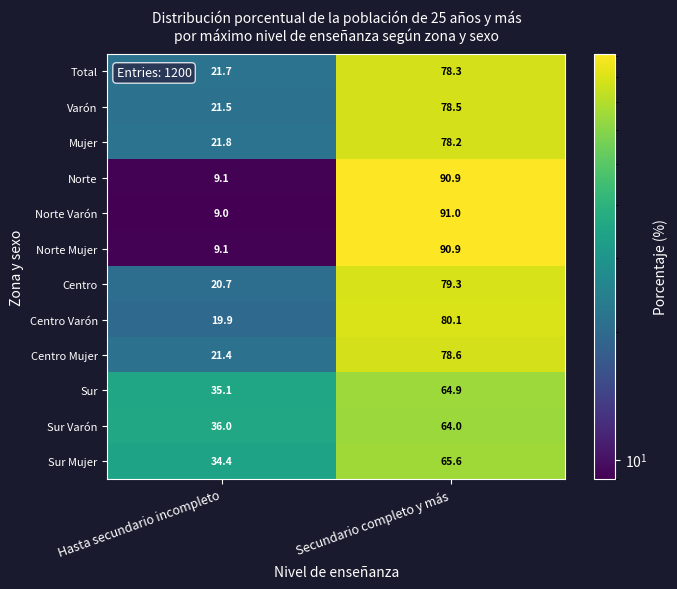

At which category does the chart reach its minimum across all series?

Hasta secundario incompleto